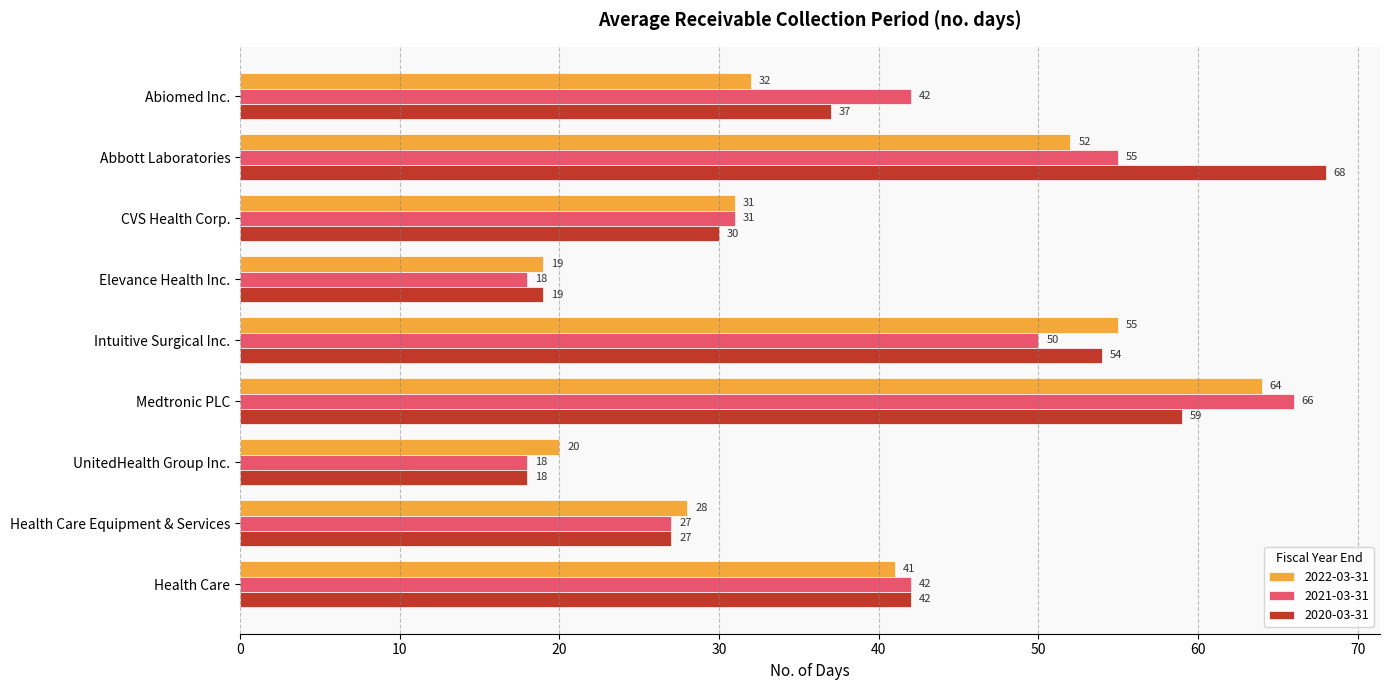

What is the difference between the highest and lowest values at Health Care?

1